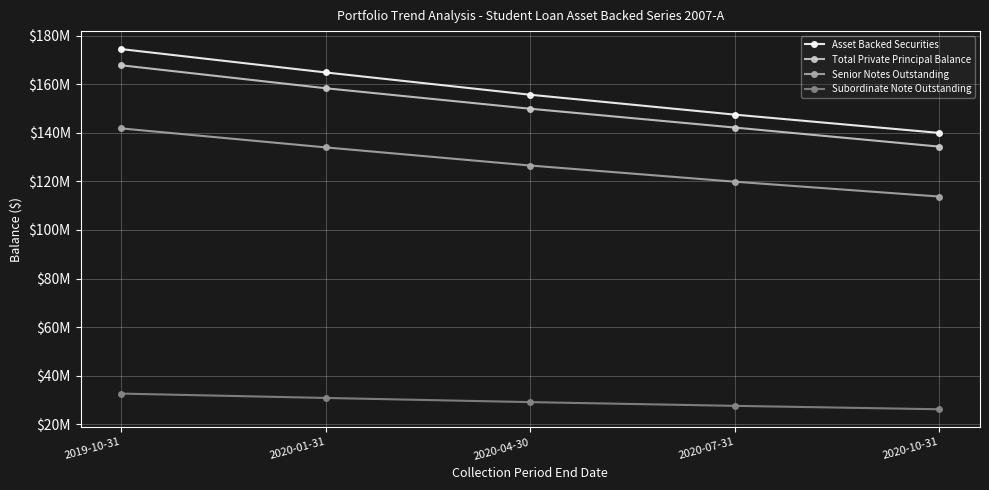

At which label does Subordinate Note Outstanding reach its minimum?

2020-10-31